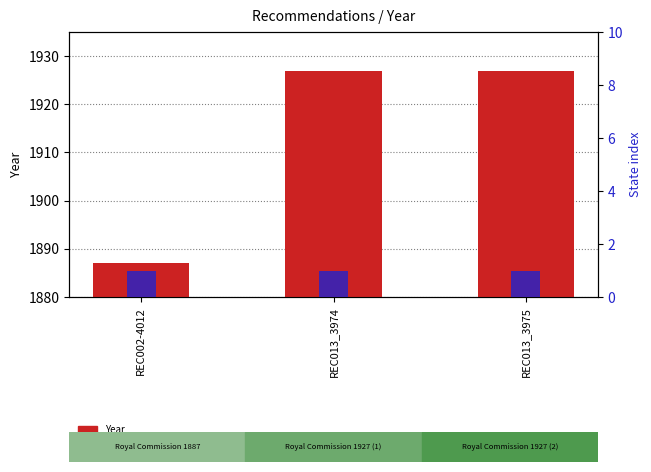

Rank the series by their maximum value, from lowest to highest.

State index, Year